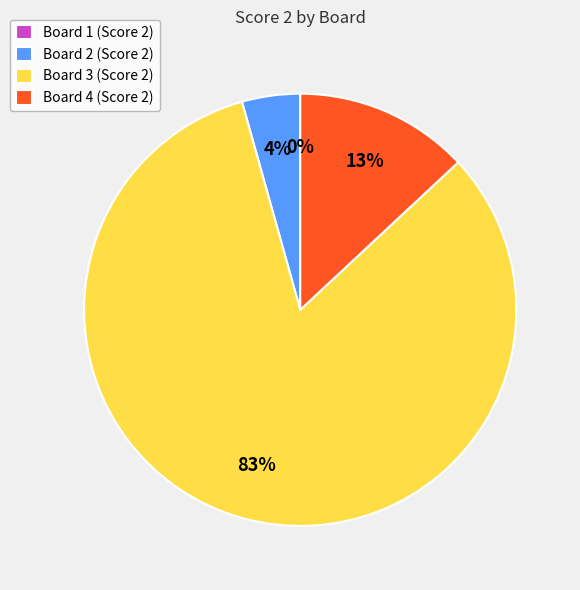

Do Board 4 and Board 1 together represent more than half of the pie?

No